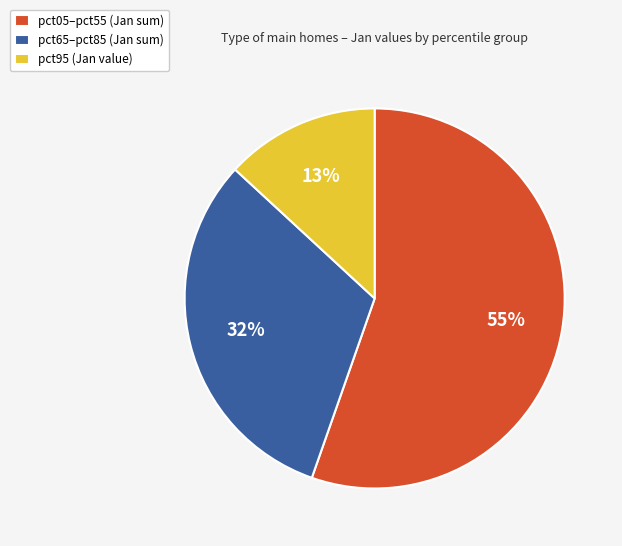

To the nearest percent, what is the average slice percentage?

33%